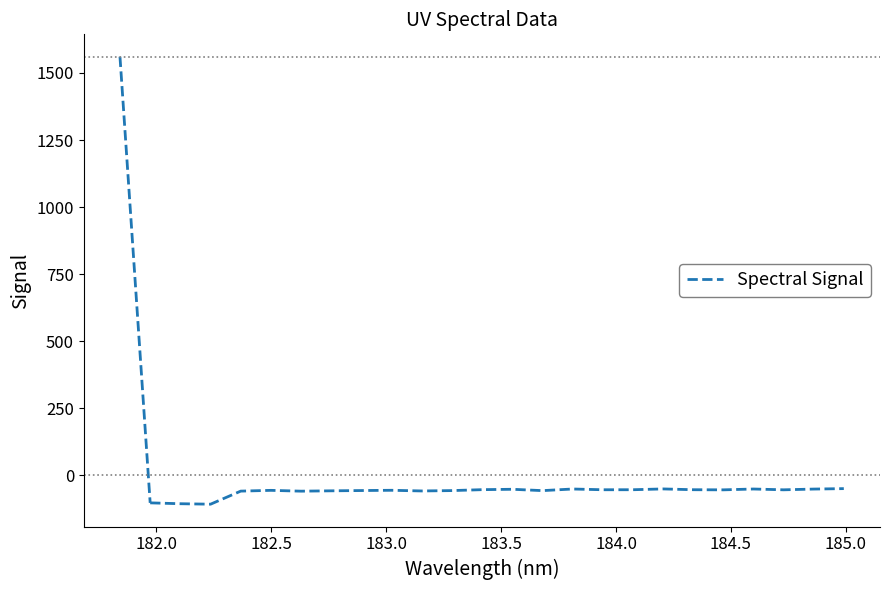

What is the minimum value shown in the chart?

-107.5